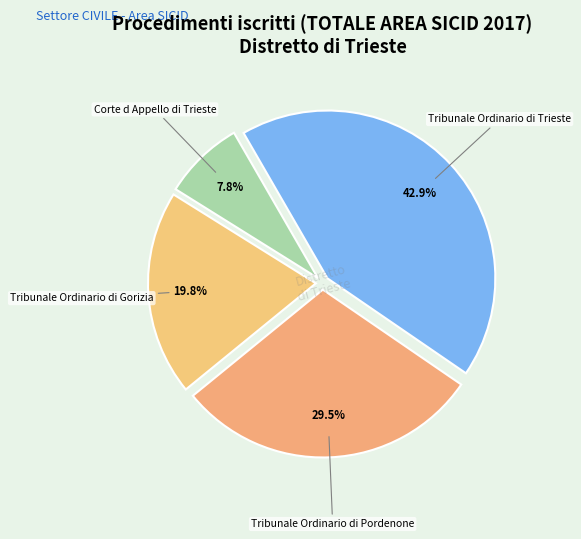

Is there any slice that represents more than half of the pie?

No